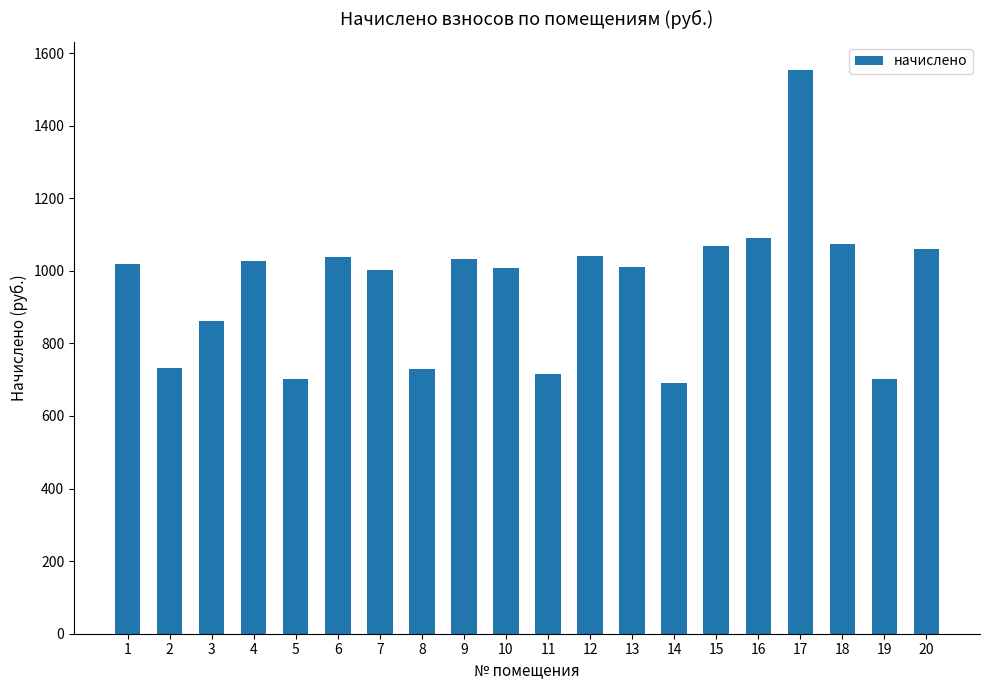

What is the value of the 15th bar from the left?

1067.0